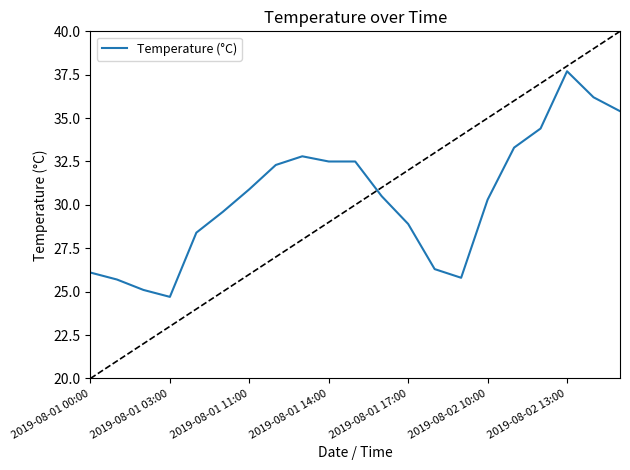

What is the minimum value for Temperature (°C)?

24.7